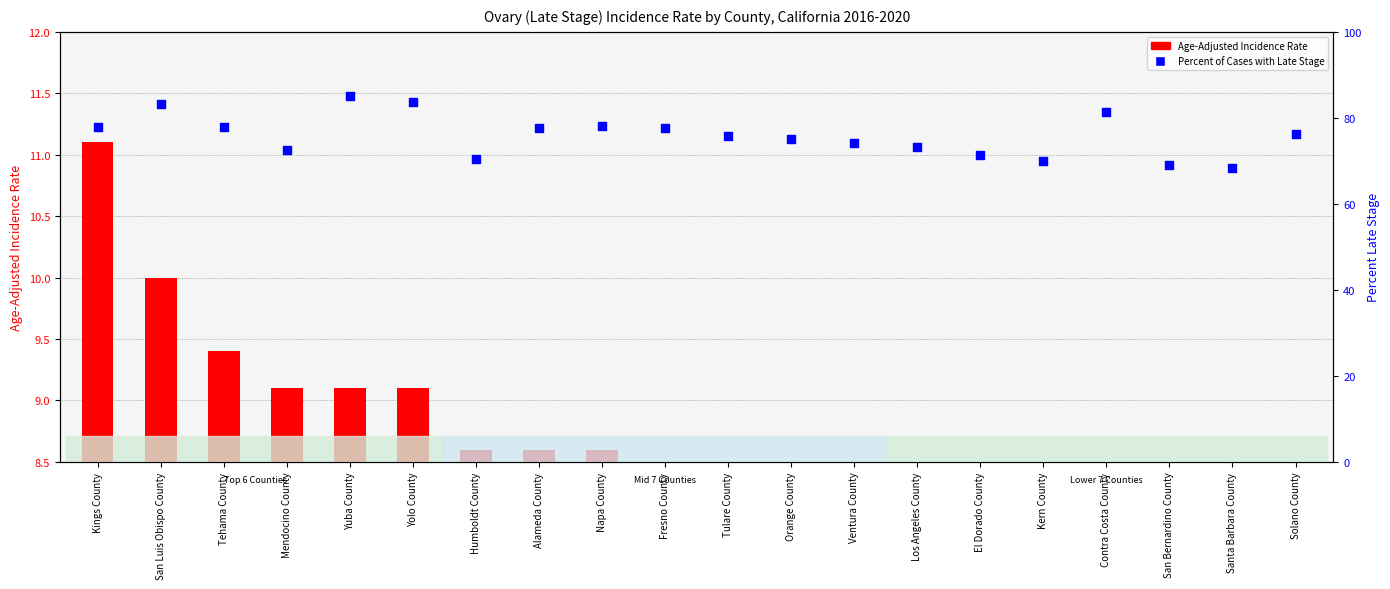

Which series reaches the maximum Y coordinate?

Percent of Cases with Late Stage